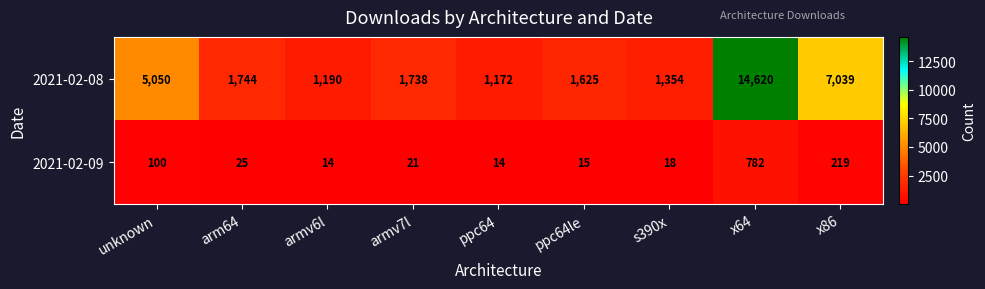

At which category is the sum across all series the highest?

x64